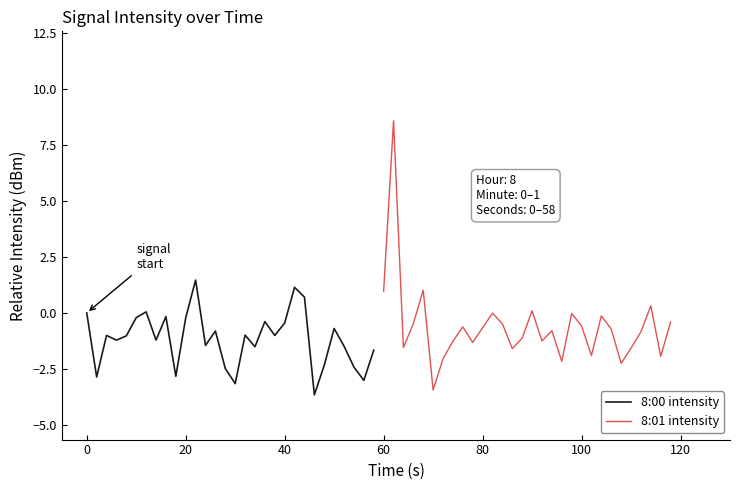

The 8:00 intensity series shows 0.0 at 0. True or false?

True